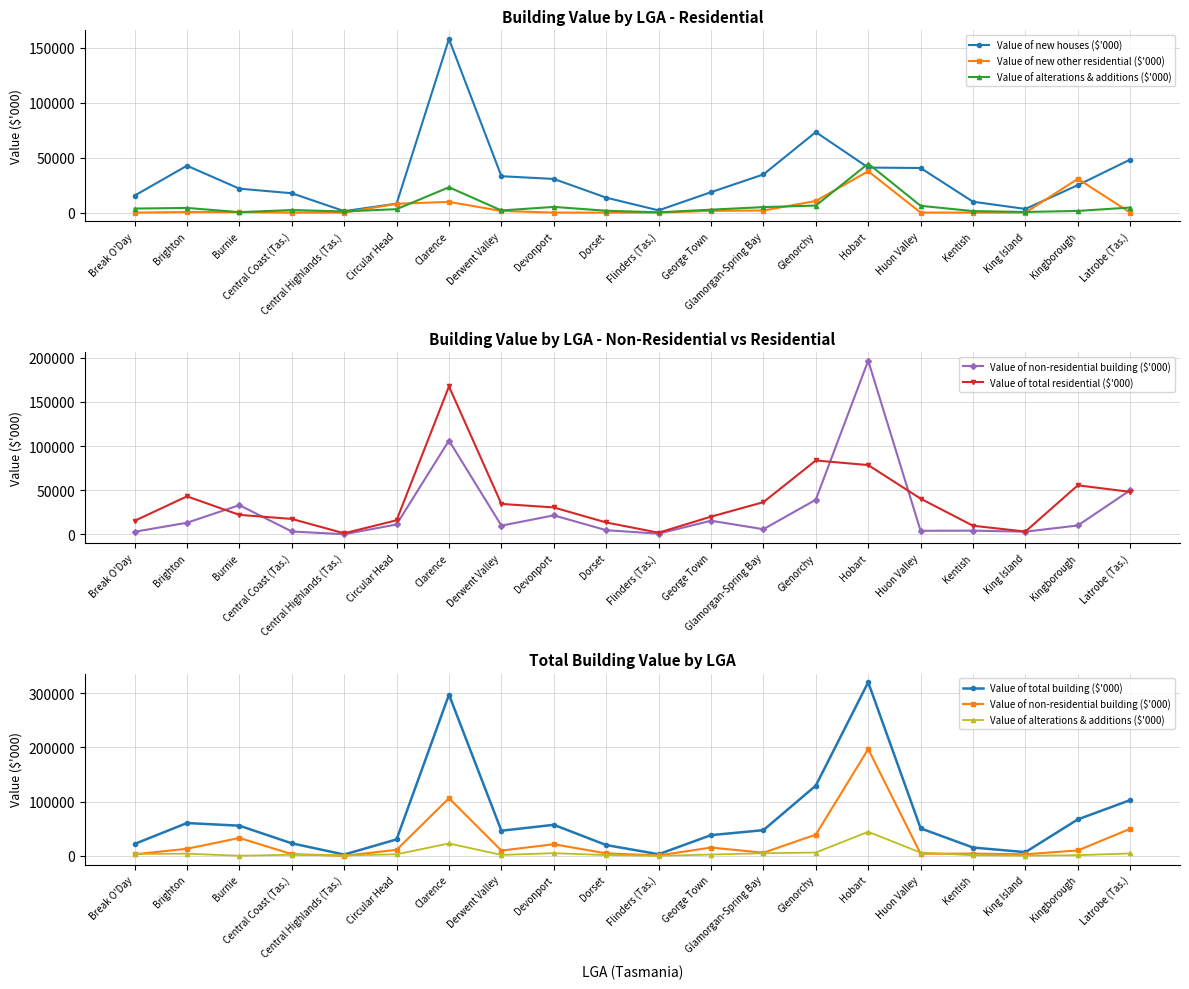

Is this an area chart (filled region under the line)?

No